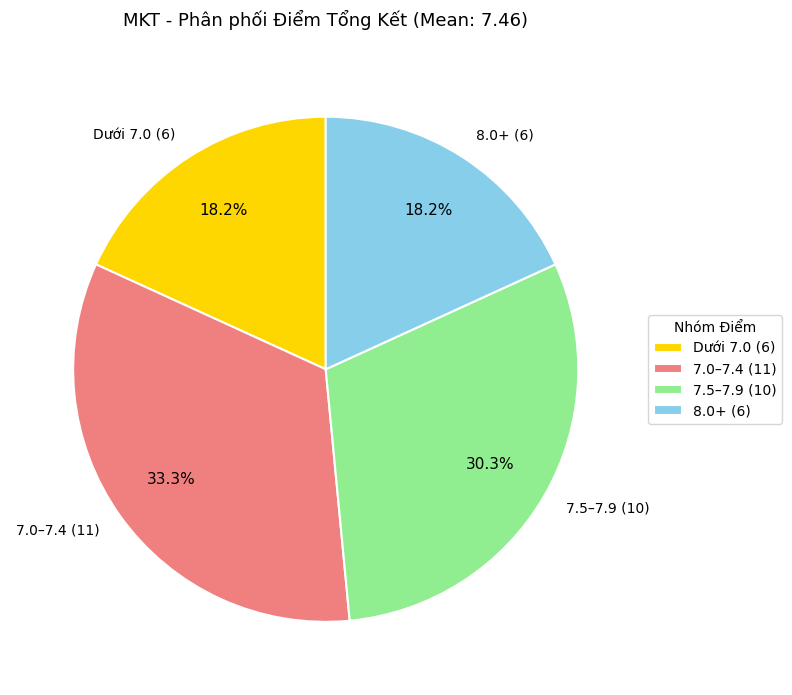

Which slice is the largest?

7.0–7.4 (11)